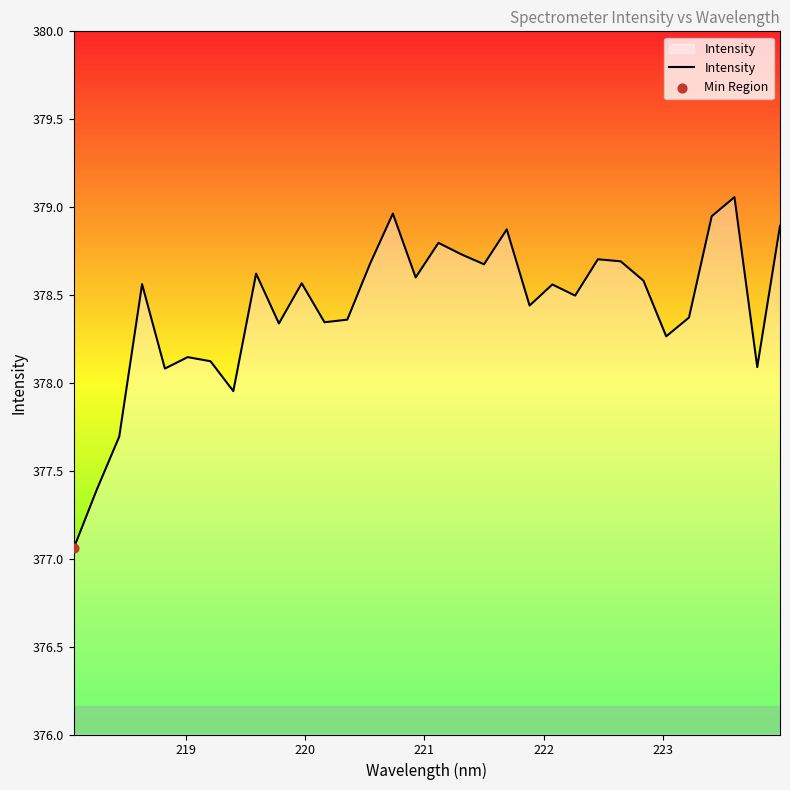

What is the difference between the maximum and minimum values?

2.0